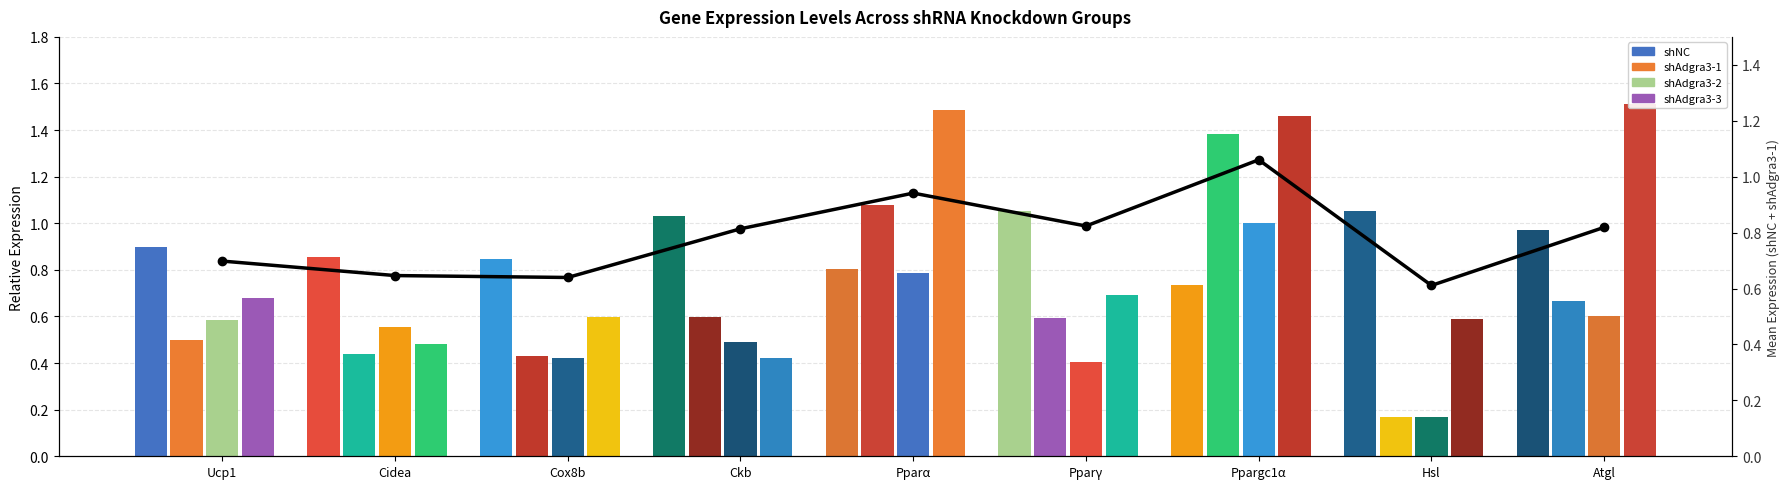

Reading left to right, what are all the values shown in this chart?

Ucp1=0.7	Cidea=0.6	Cox8b=0.6	Ckb=0.8	Pparα=0.9	Pparγ=0.8	Ppargc1α=1.1	Hsl=0.6	Atgl=0.8